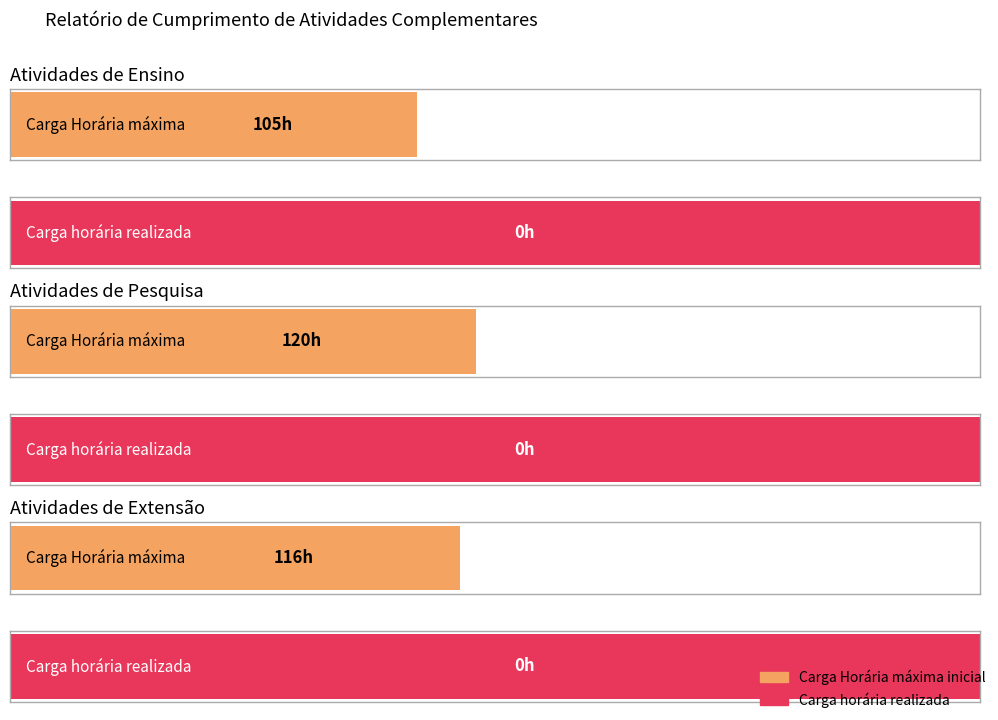

Which series changed the most between 1.2 and 1.5?

Carga Horária máxima inicial